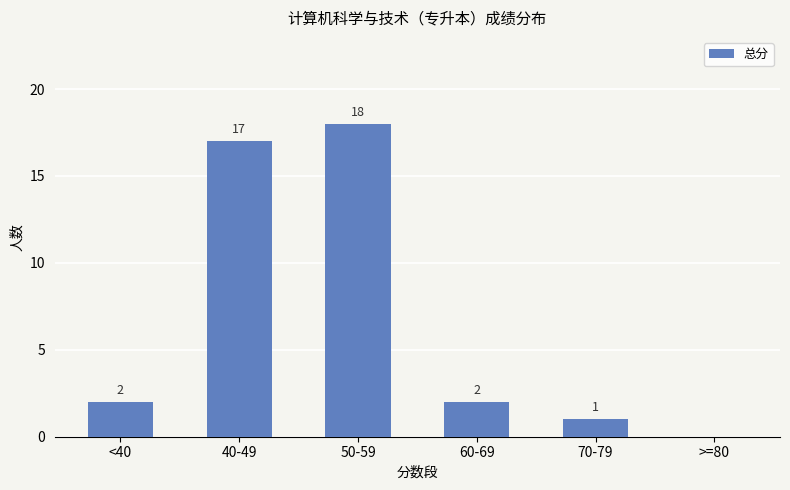

Does the chart contain stacked bars?

No